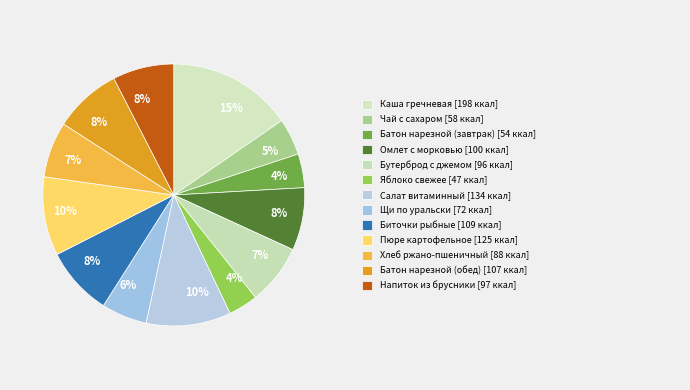

How many slices are in this pie chart?

13